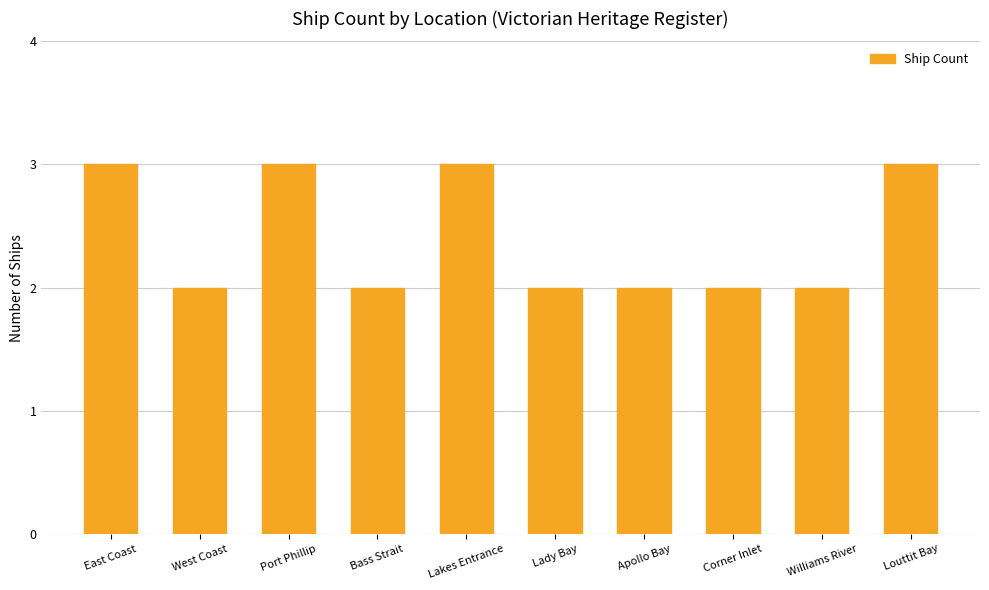

Count the number of data series in this chart.

1